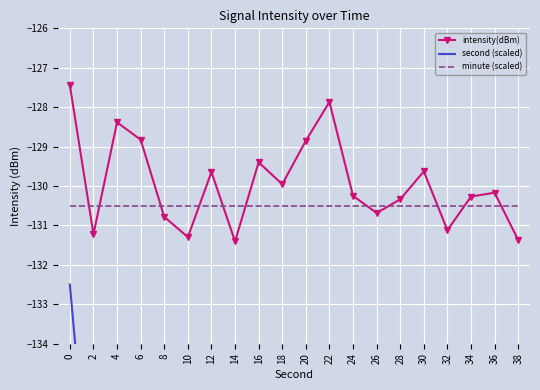

What is the maximum value shown in the chart?

-127.4